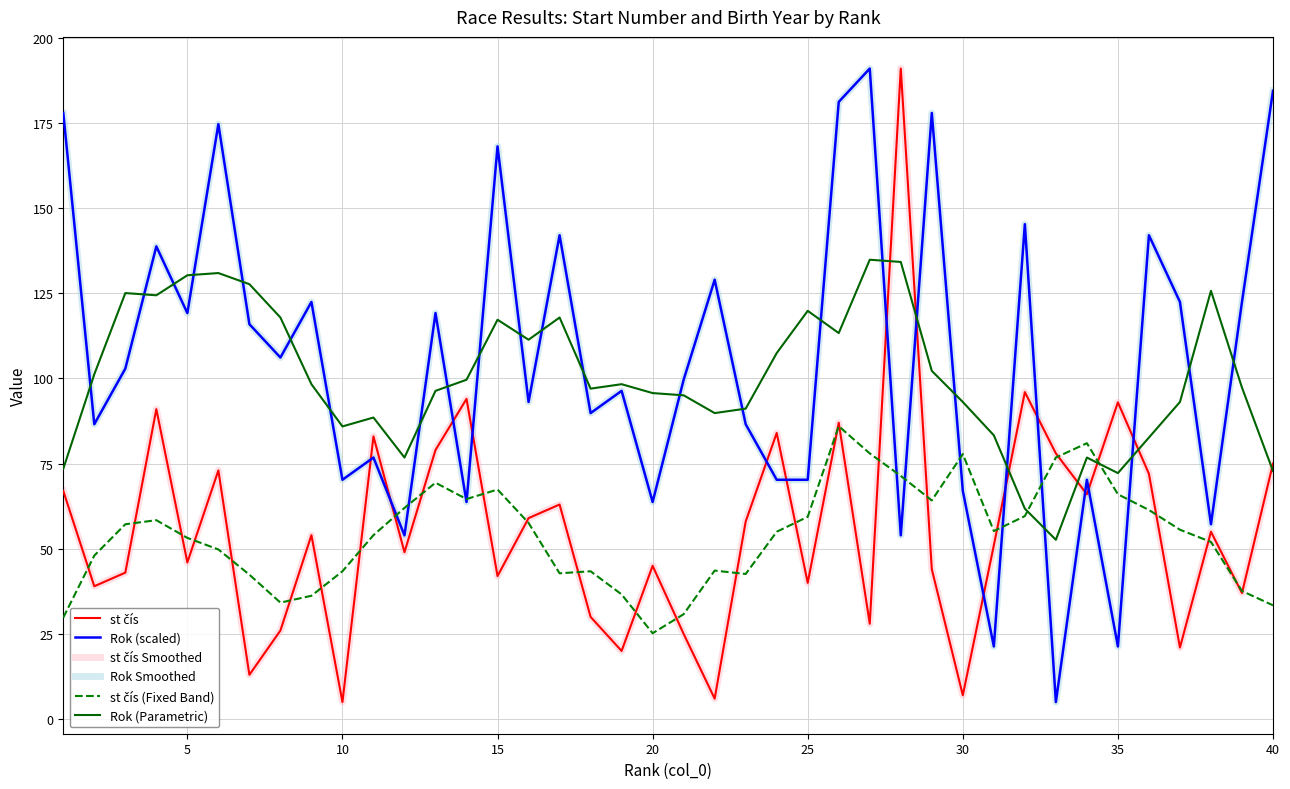

What is the average value of the Rok Smoothed series?

105.0